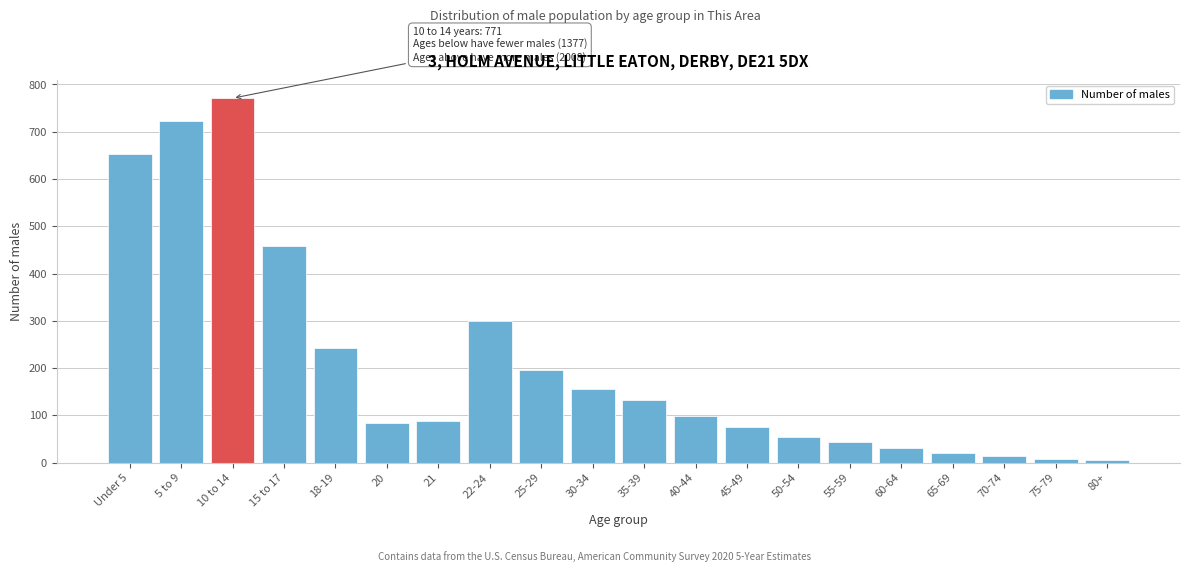

At which label is the value closest to 388?

15 to 17